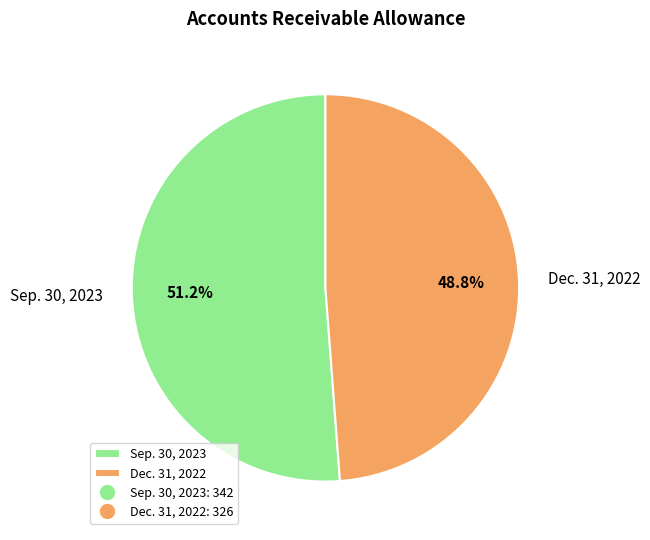

What is the ratio of the value at Sep. 30, 2023 to the value at Dec. 31, 2022?

1.0